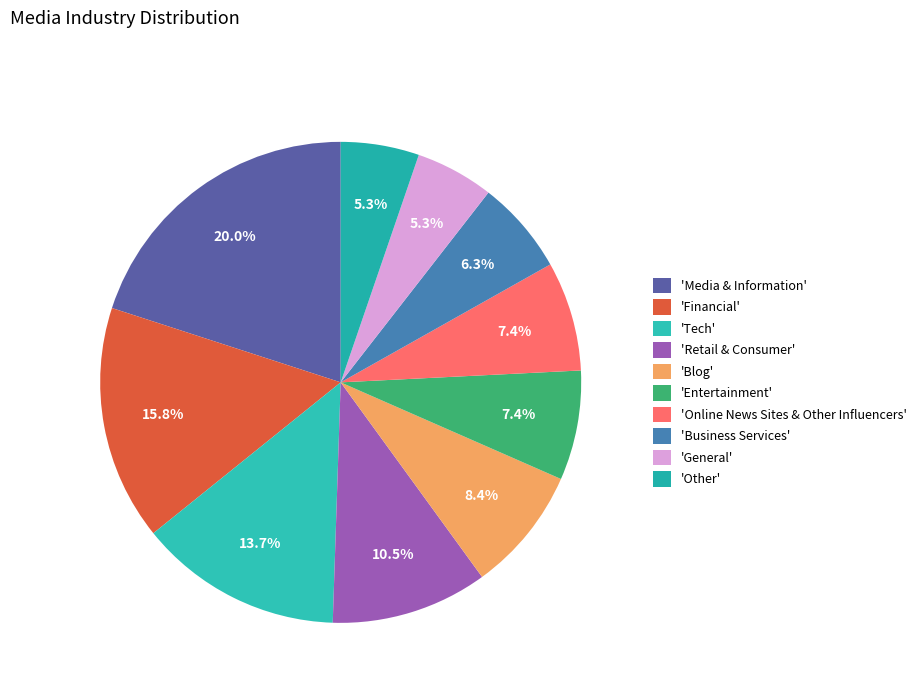

To the nearest percent, what is the average slice percentage?

10%